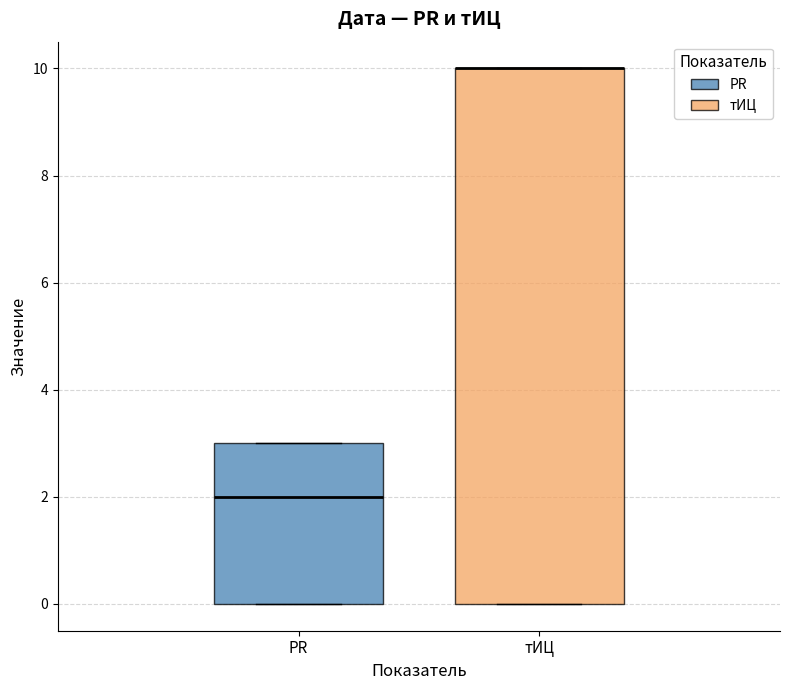

Reading left to right, transcribe this box plot: for each box, give where its median line is, the range the box spans, and where its two whiskers end, as read against the y-axis. The values are not printed on the chart, so give them approximately, as read against the axis.

PR: median 2, box 0 to 3, whiskers 0 to 3
тИЦ: median 10 (drawn on the box's upper edge), box 0 to 10, whiskers 0 to 10